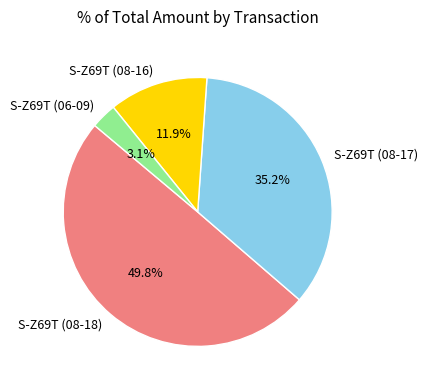

Which category has the biggest portion of the pie?

S-Z69T (08-18)